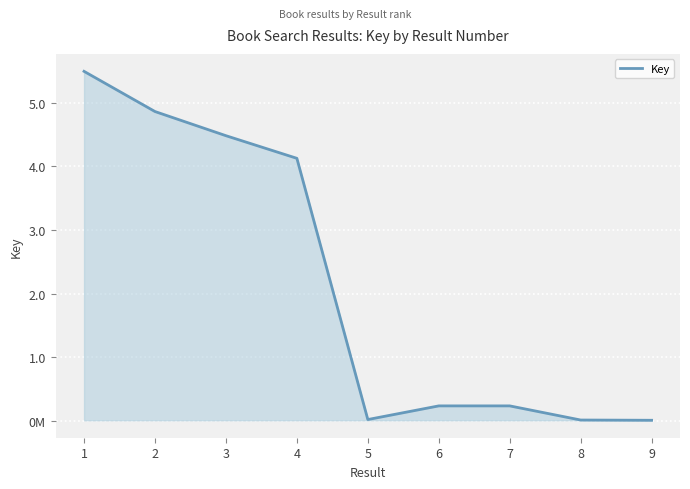

Which label corresponds to the smallest value in the chart?

9